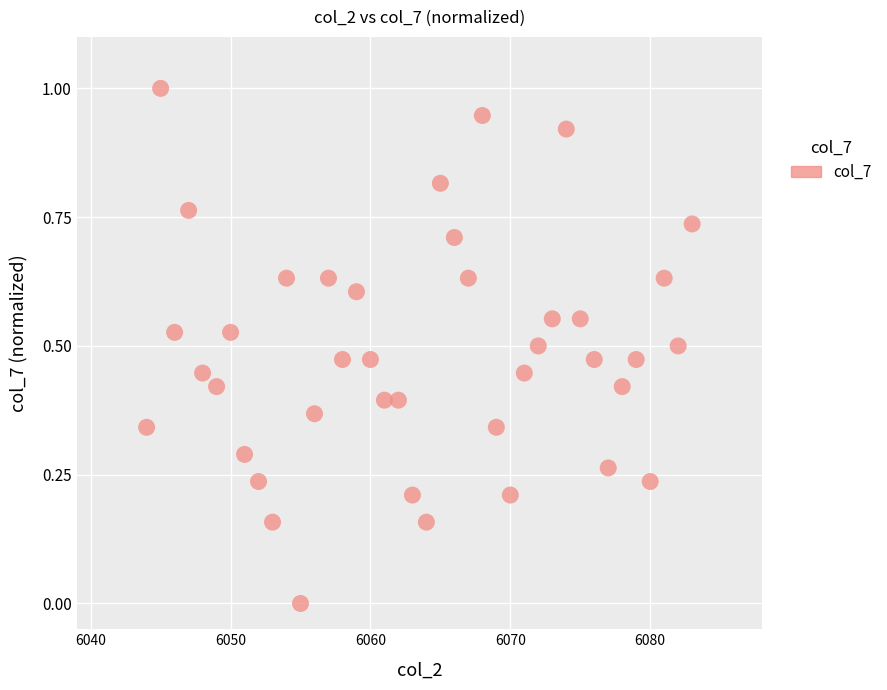

What is the range of X values (max minus min)?

39.0